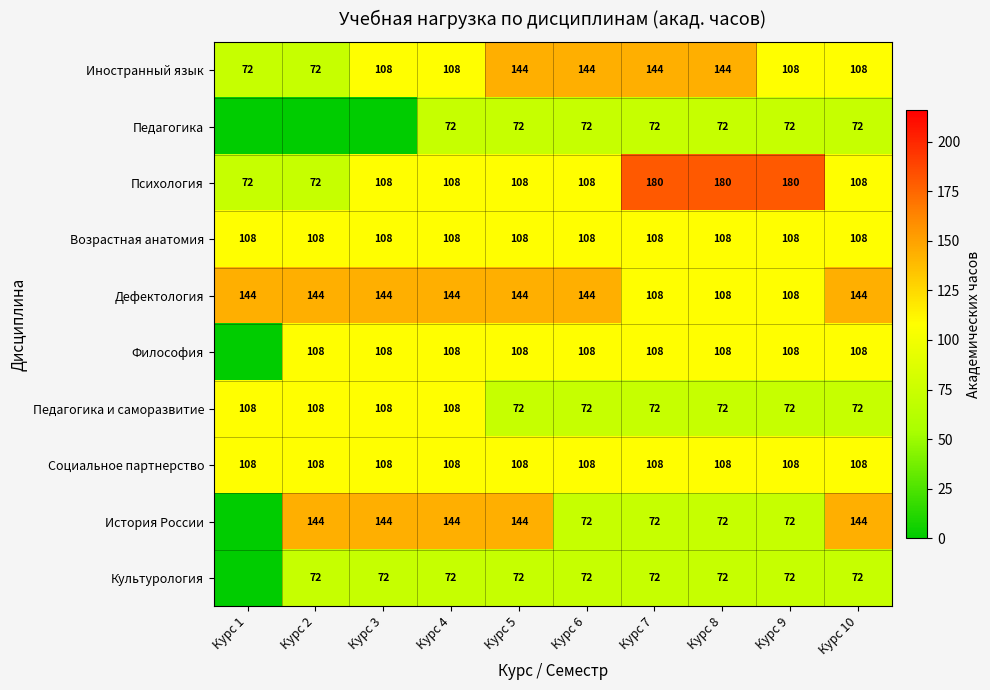

What is the total value across all series at Курс 5?

1080